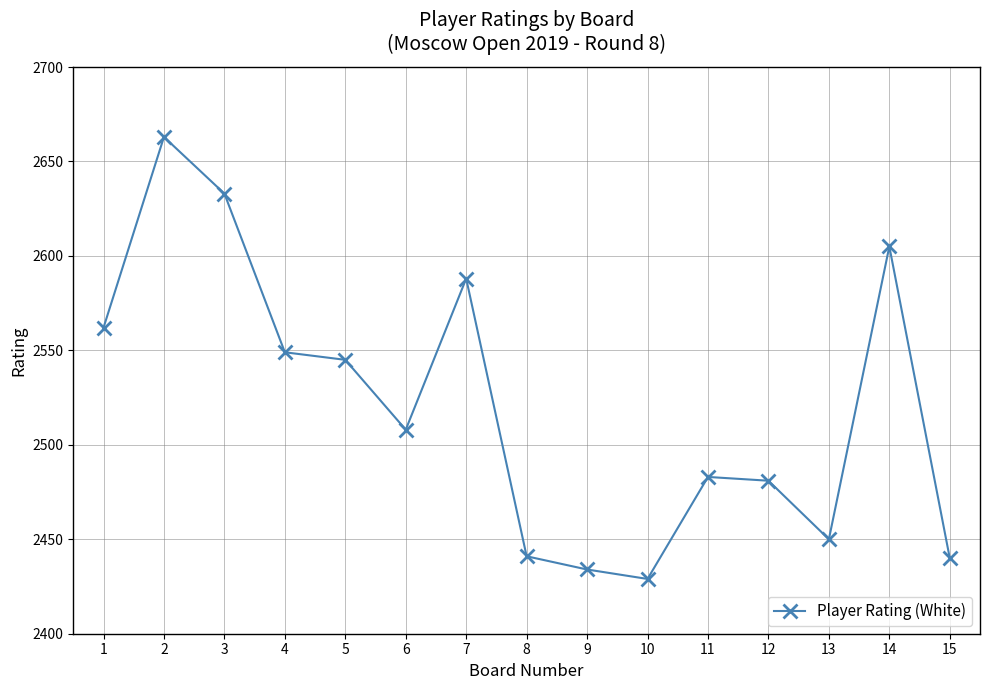

What is the average value?

2521